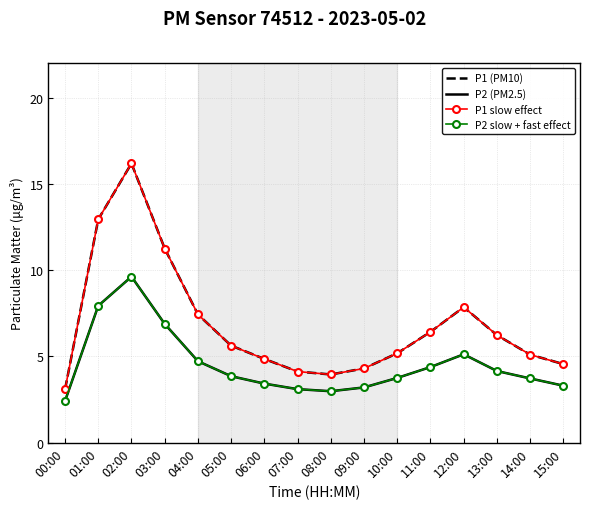

At which label does P1 (PM10) first exceed 5?

01:00